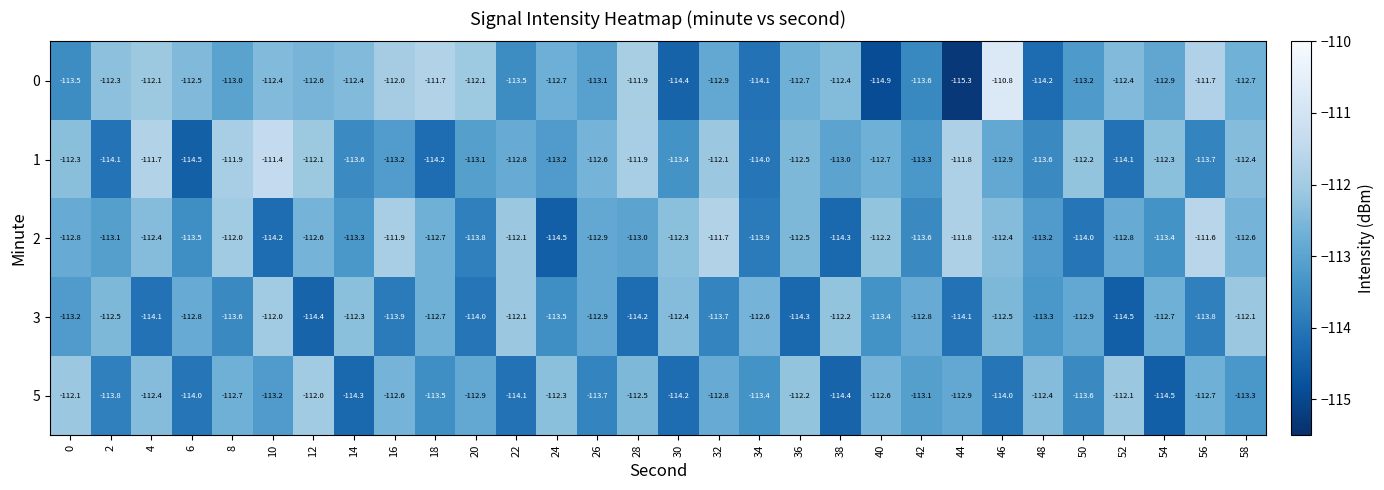

Rank the series at 52 from highest to lowest value.

5, 0, 2, 1, 3